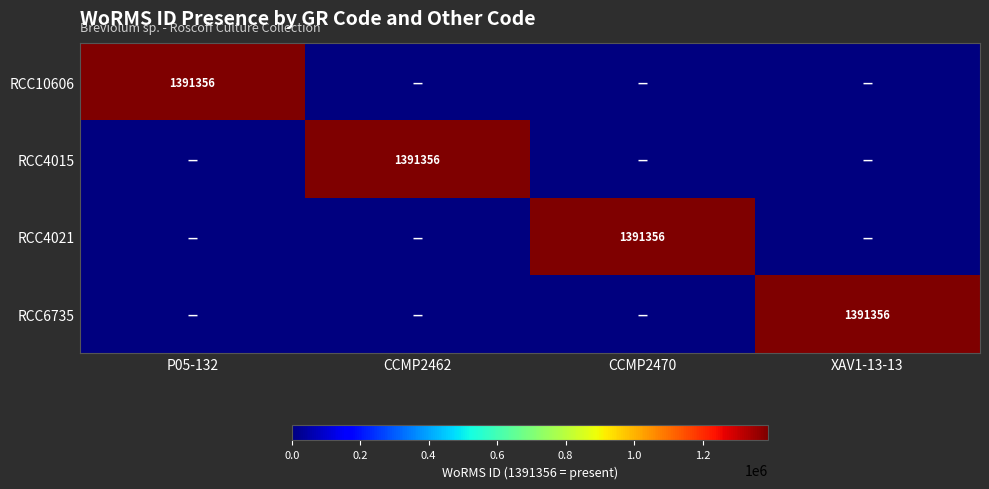

Is it true that RCC4021 equals 591229 at CCMP2470?

False